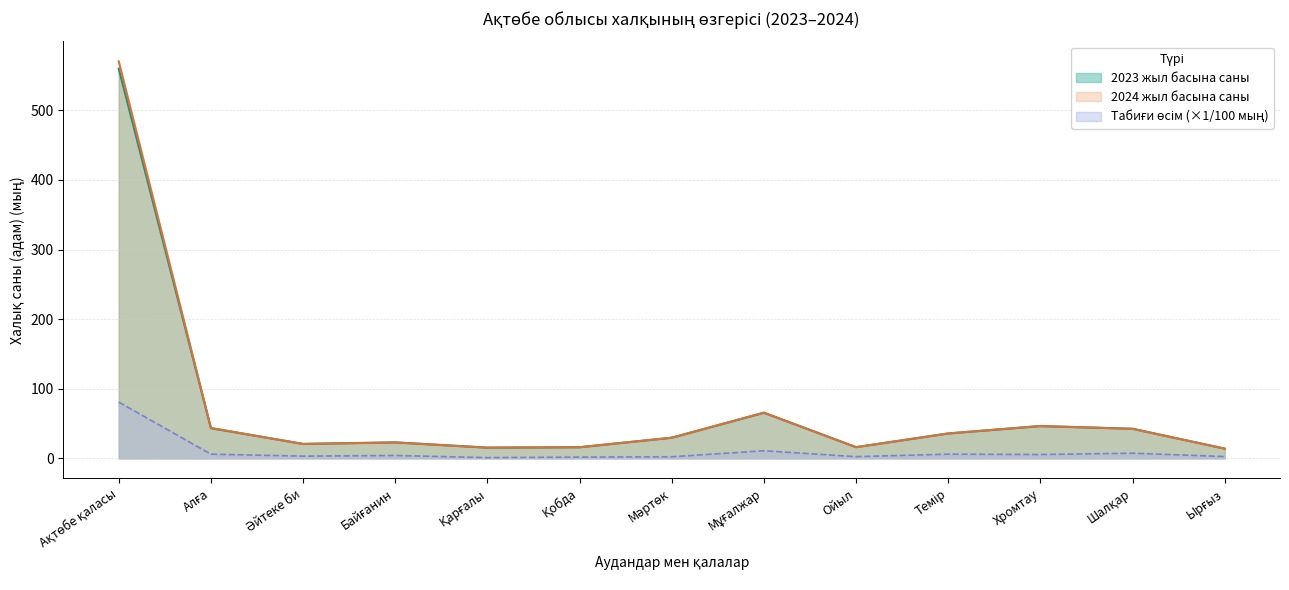

What is the greatest value displayed?

570.5